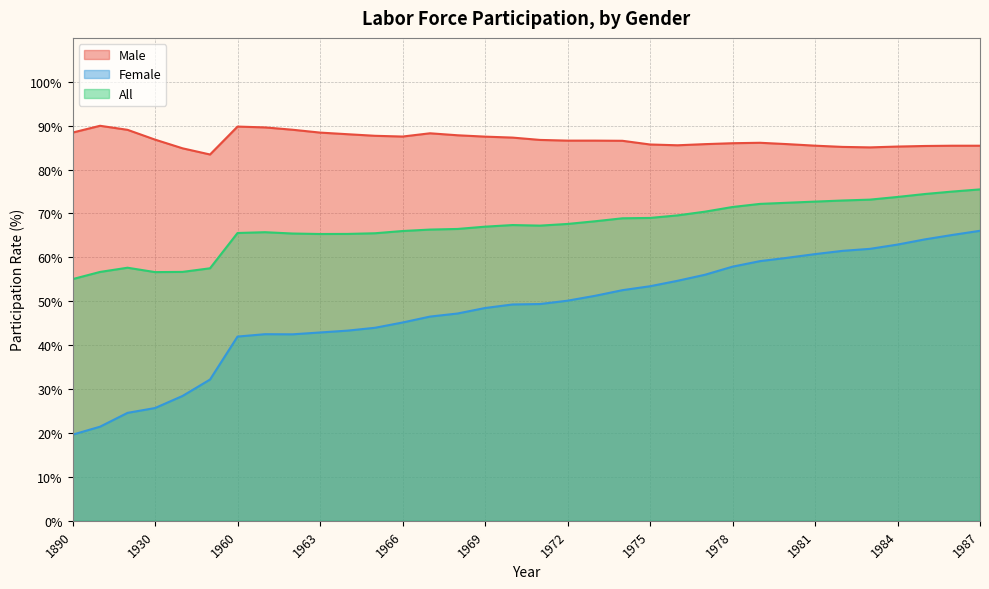

Which series has the largest total across all categories?

Male